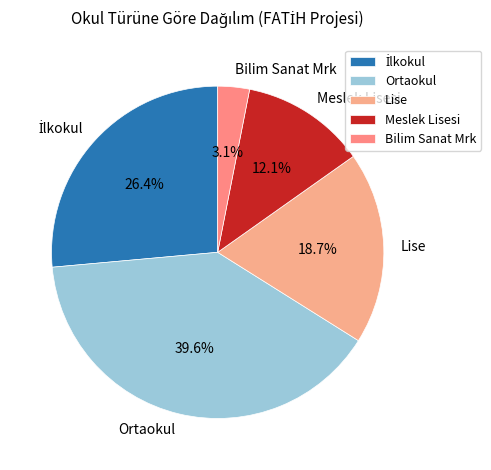

To the nearest percent, what is the difference between the largest and smallest slice percentages?

37%